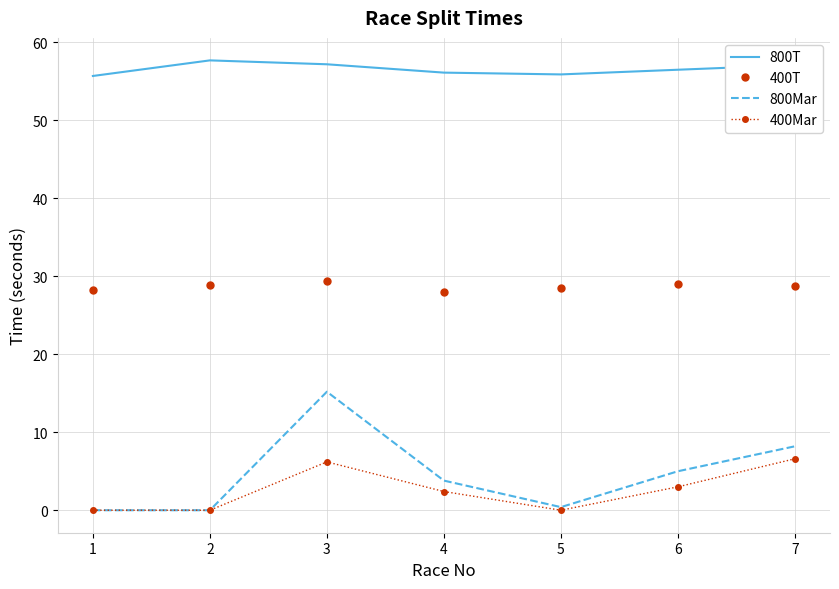

In 800T, how many points are lower than both neighbors (excluding endpoints)?

1